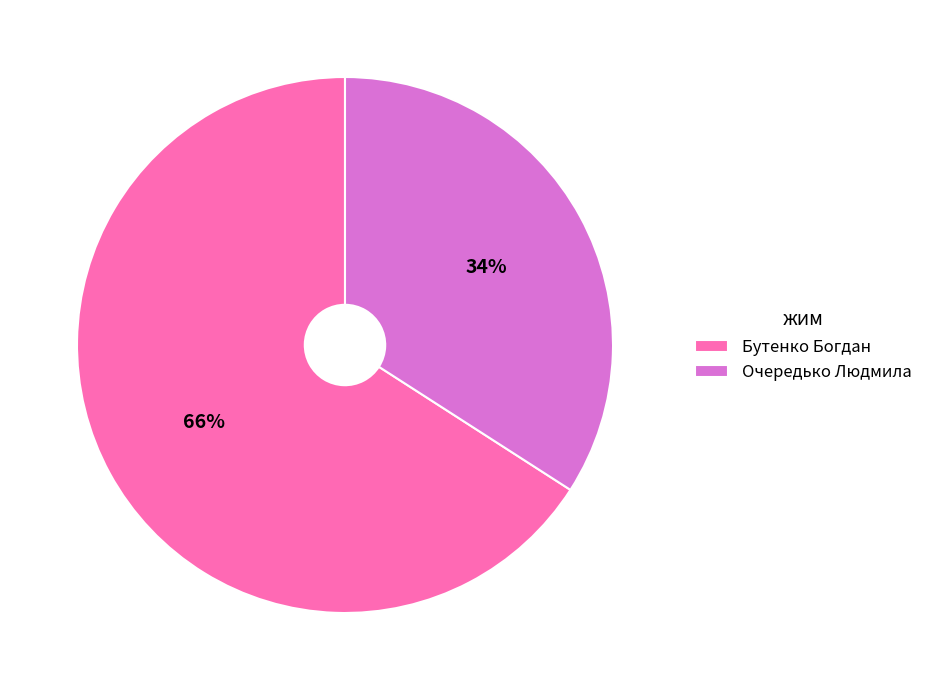

Between Очередько Людмила and Бутенко Богдан, which is larger?

Бутенко Богдан